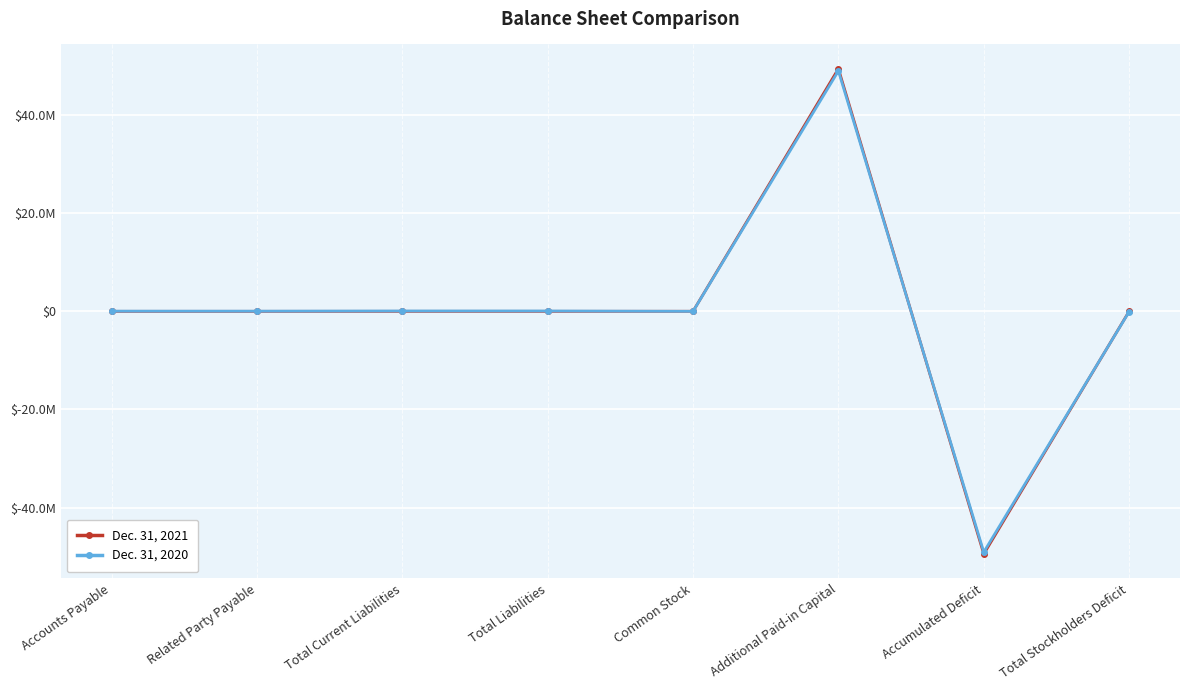

What are all the series names shown in the legend?

Dec. 31, 2021, Dec. 31, 2020